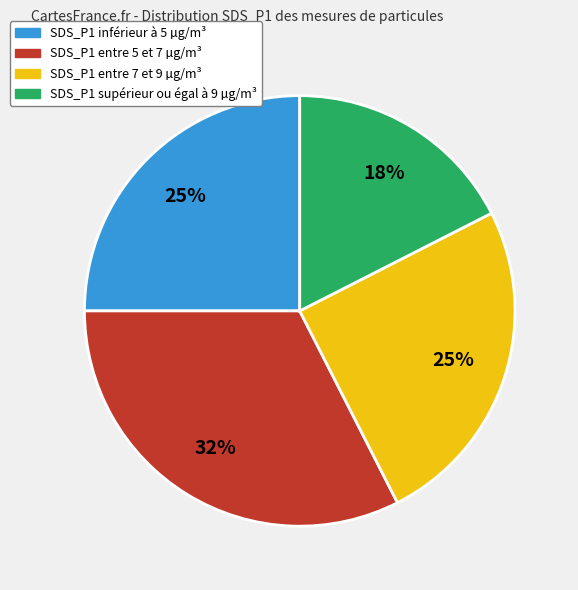

Does any single category account for the majority?

No